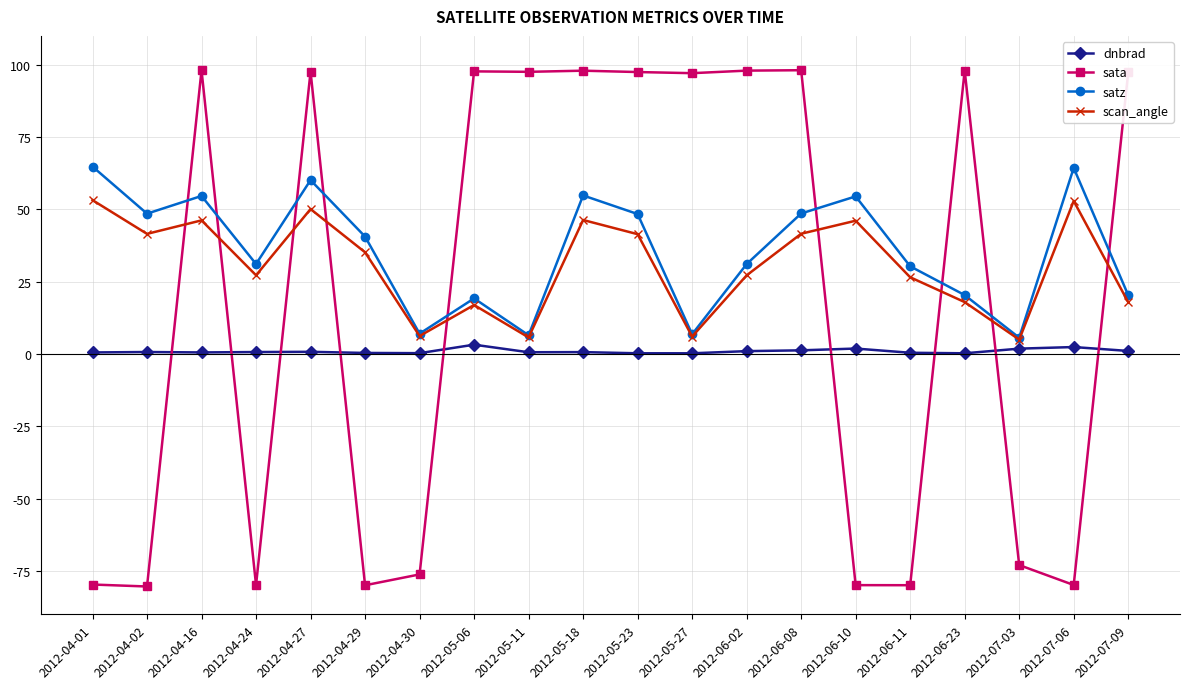

In satz, how many points are higher than both neighbors (excluding endpoints)?

6